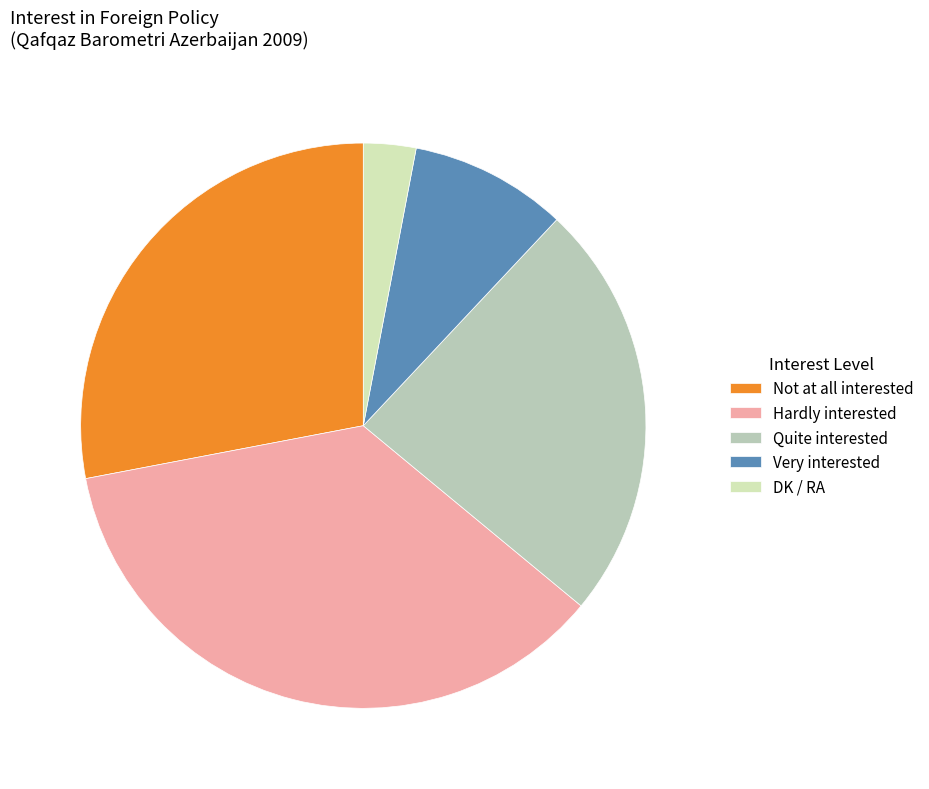

Rank the categories by value from highest to lowest.

Hardly interested, Not at all interested, Quite interested, Very interested, DK / RA